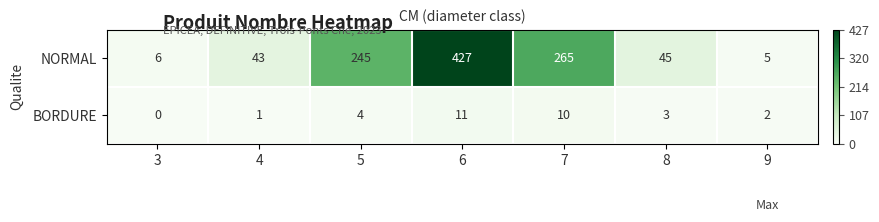

List the series in order of their overall mean, lowest first.

BORDURE, NORMAL